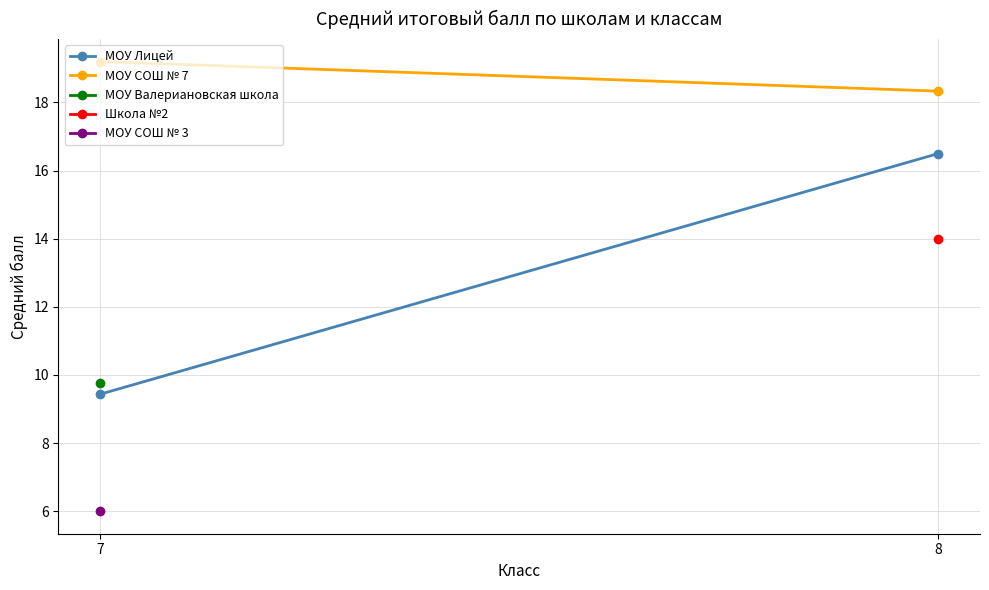

At which category is the sum across all series the highest?

8